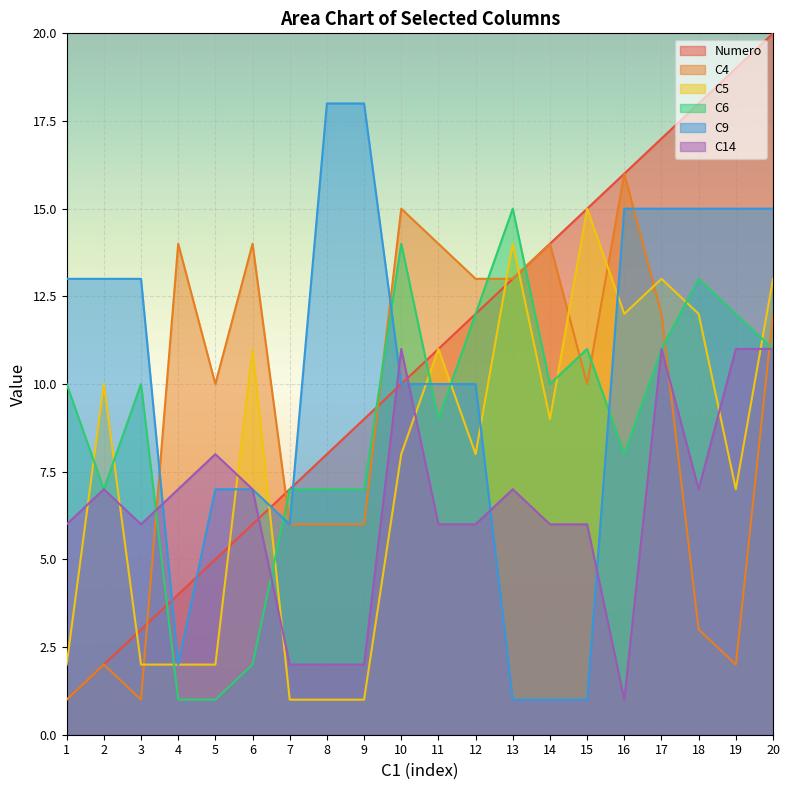

True or false: C5 and C14 intersect in this chart.

True